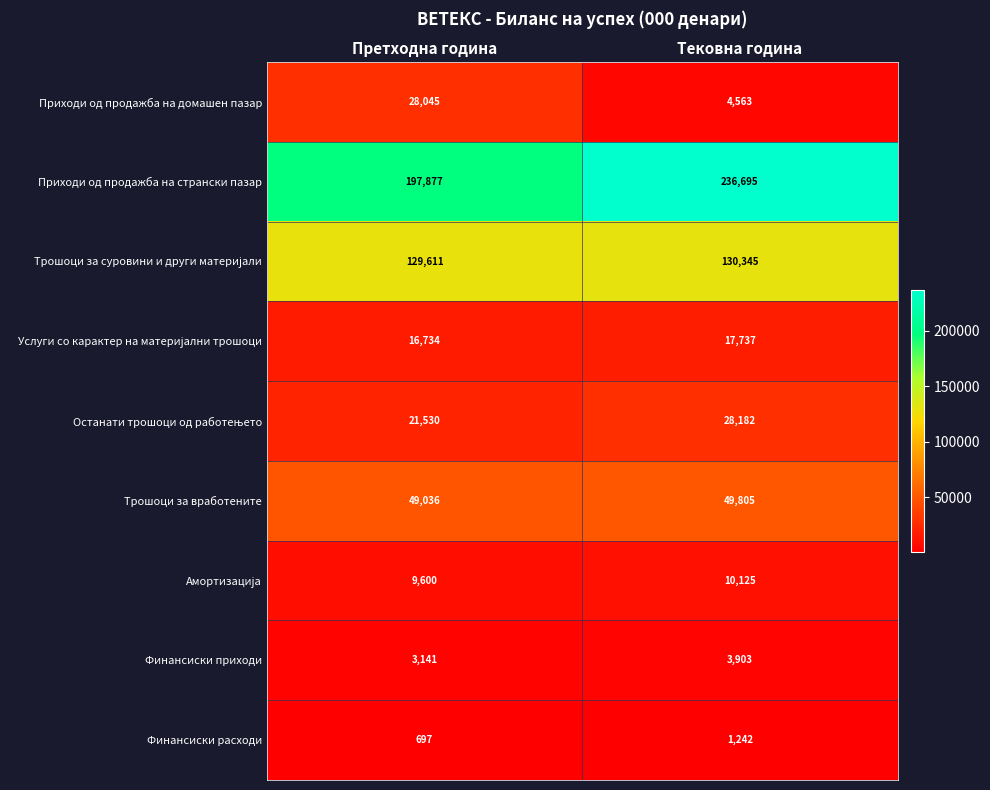

Rank the categories by Приходи од продажба на домашен пазар value from highest to lowest.

Претходна година, Тековна година